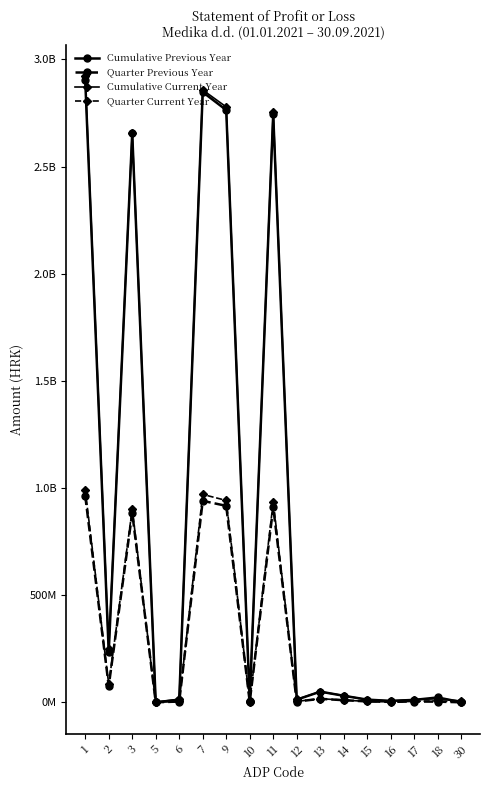

What are all the series names shown in the legend?

Cumulative Previous Year, Quarter Previous Year, Cumulative Current Year, Quarter Current Year